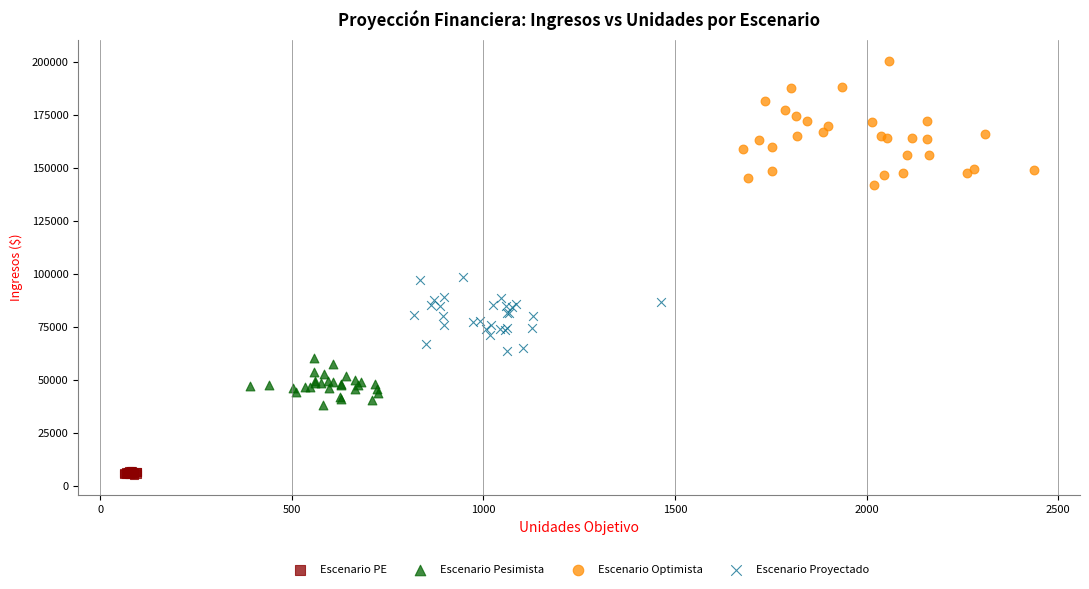

Which series has the widest spread of Y values?

Escenario Optimista